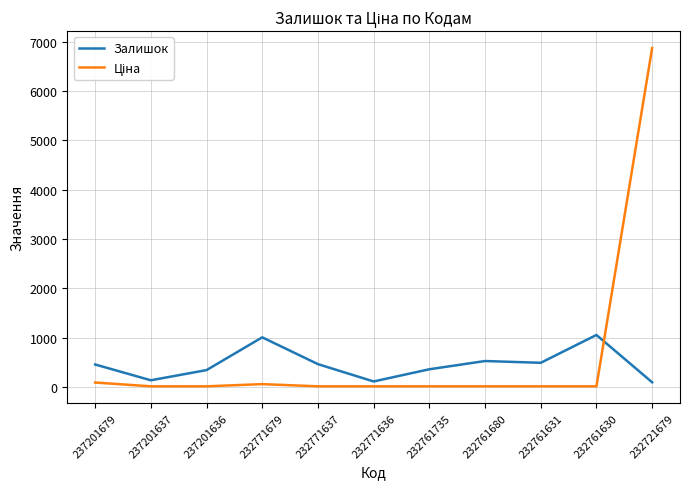

Which category has the highest value across all series?

232721679